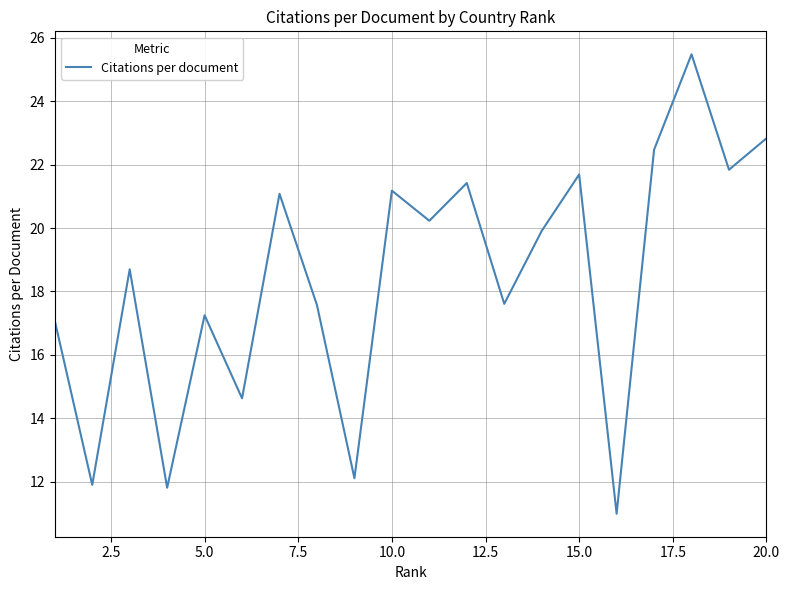

What is the maximum value shown in the chart?

25.5